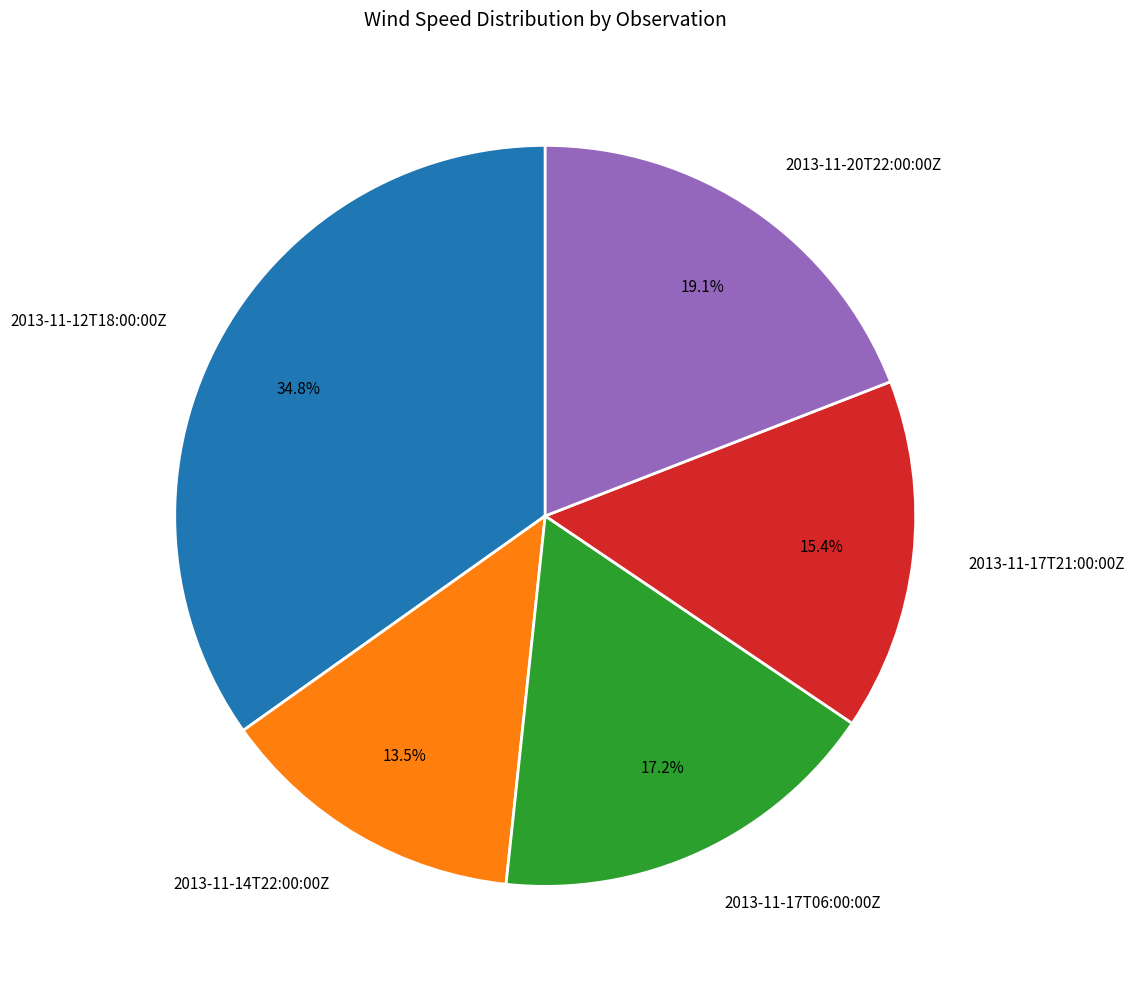

To the nearest percent, what is the difference between the largest and smallest slice percentages?

21%